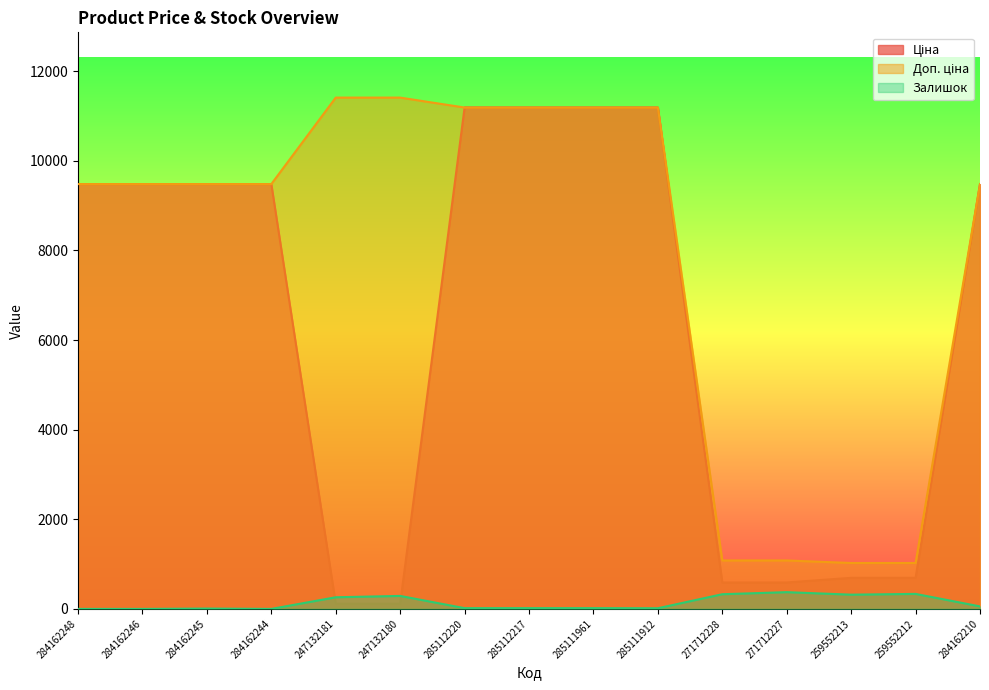

The value of Залишок at 284162210 is 56.0. True or false?

True